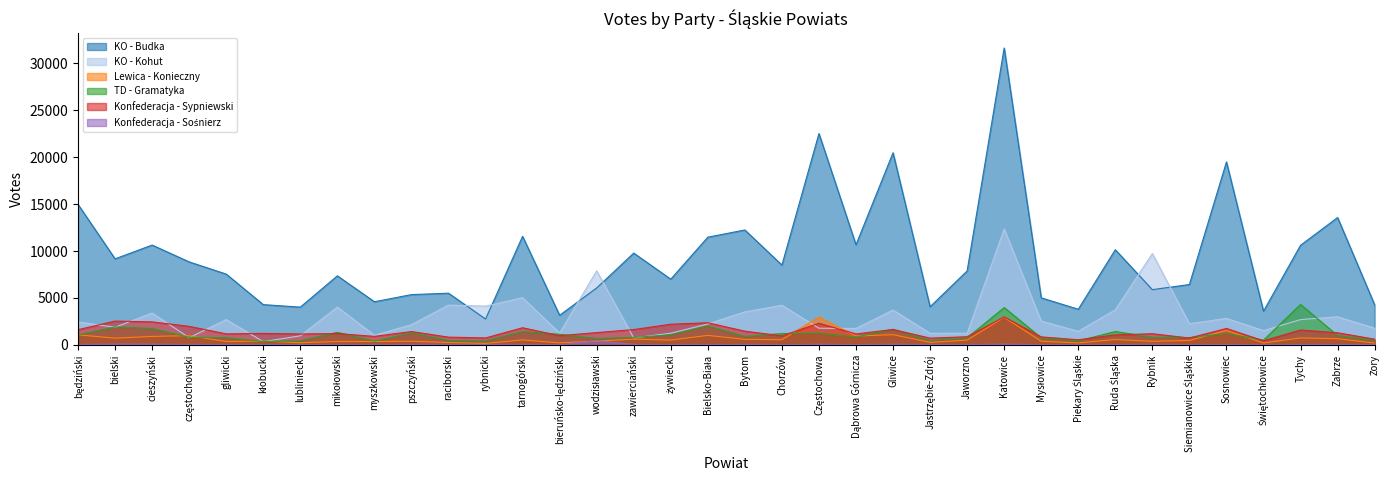

Which has a higher value, raciborski or Bytom?

Bytom